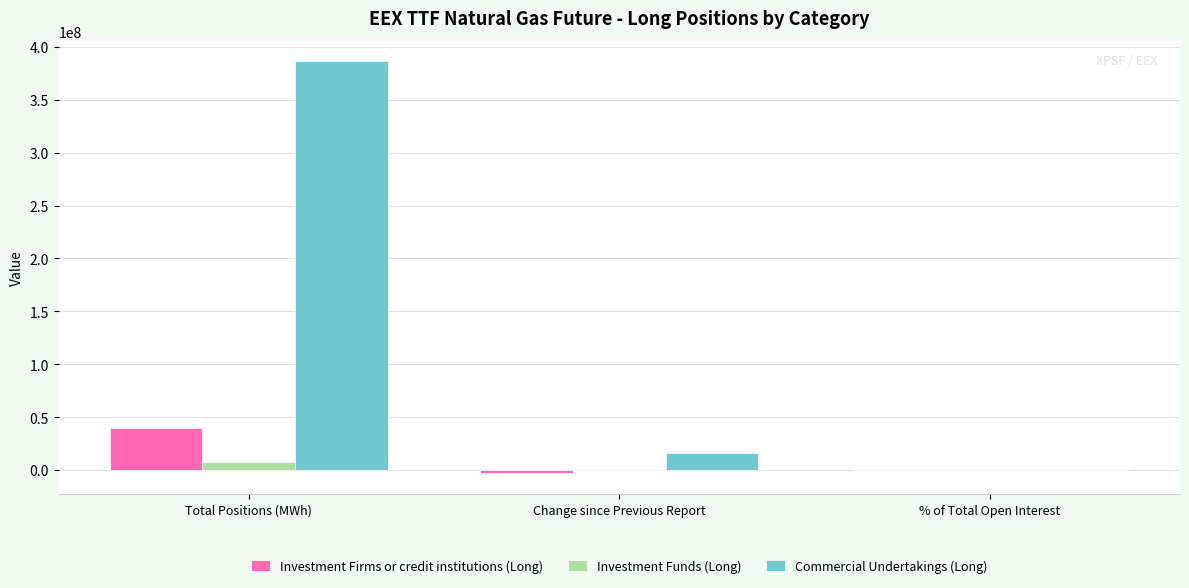

Is it true that Investment Firms or credit institutions (Long) equals 39889236.0 at Total Positions (MWh)?

True